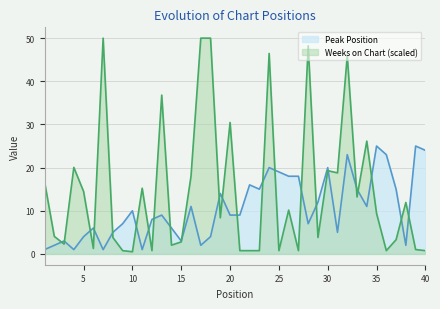

Between which two adjacent categories do Peak Position and Weeks on Chart first intersect?

2 and 3